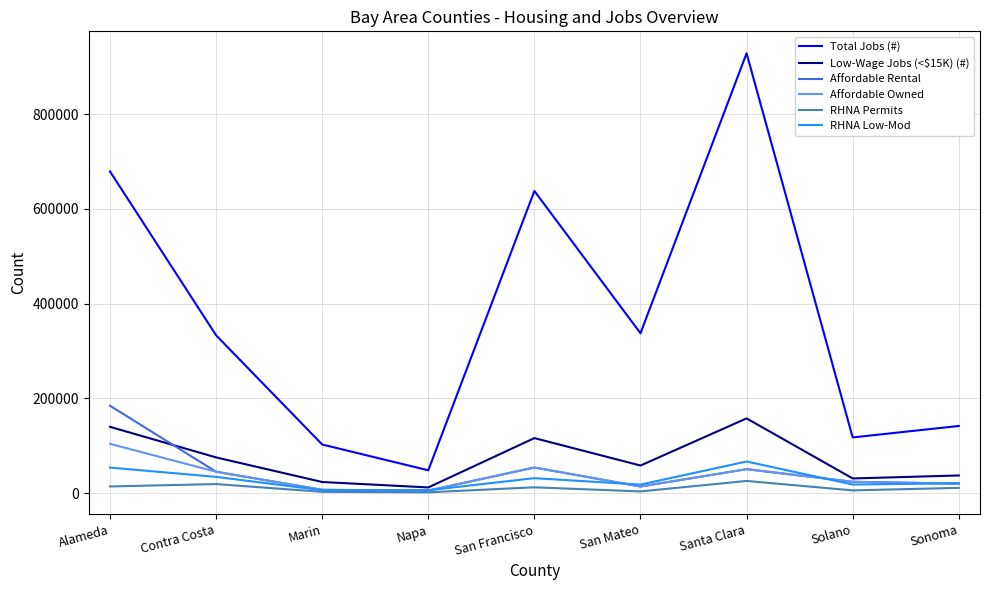

What is the approximate value of Affordable Owned at Sonoma?

20369